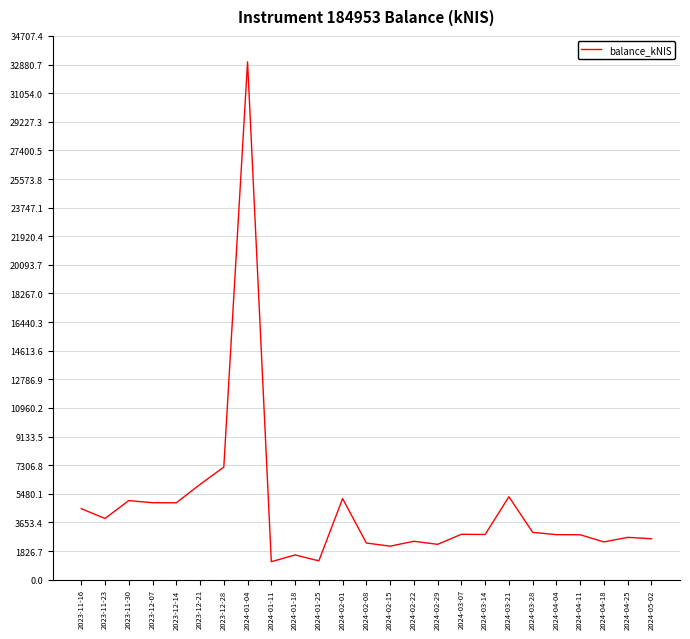

Approximately how many times larger is the value at 2024-05-02 compared to 2023-11-23?

0.7